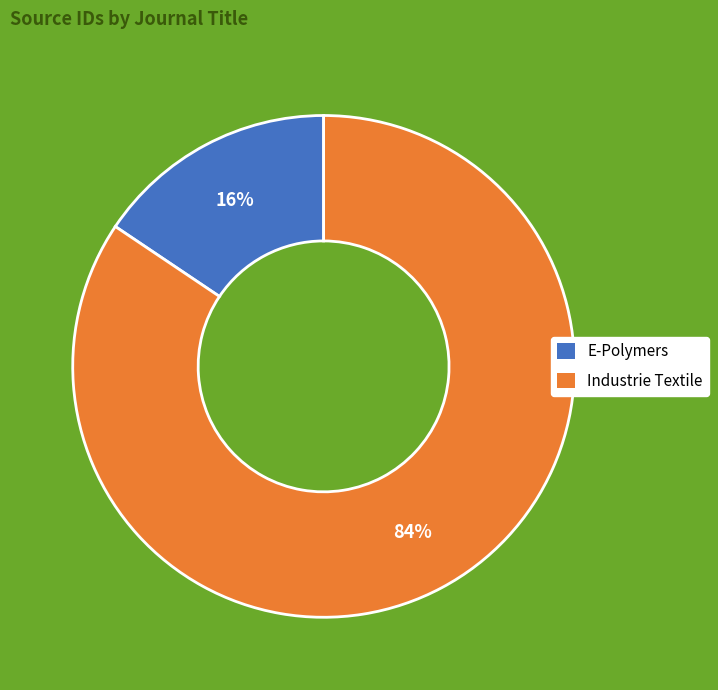

Is the sum of Industrie Textile and E-Polymers greater than half?

Yes